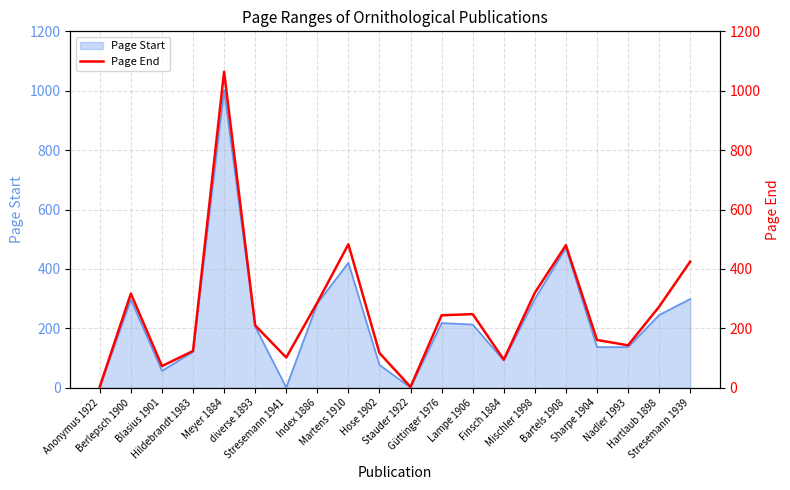

Where does the data first go above 244?

Berlepsch 1900